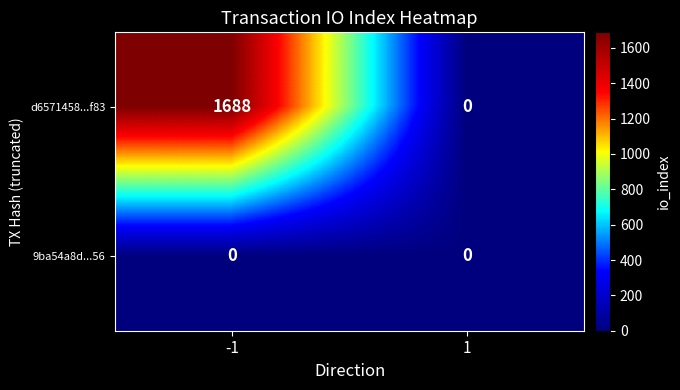

True or false: d6571458...f83 has a value of 0 at 1.

True